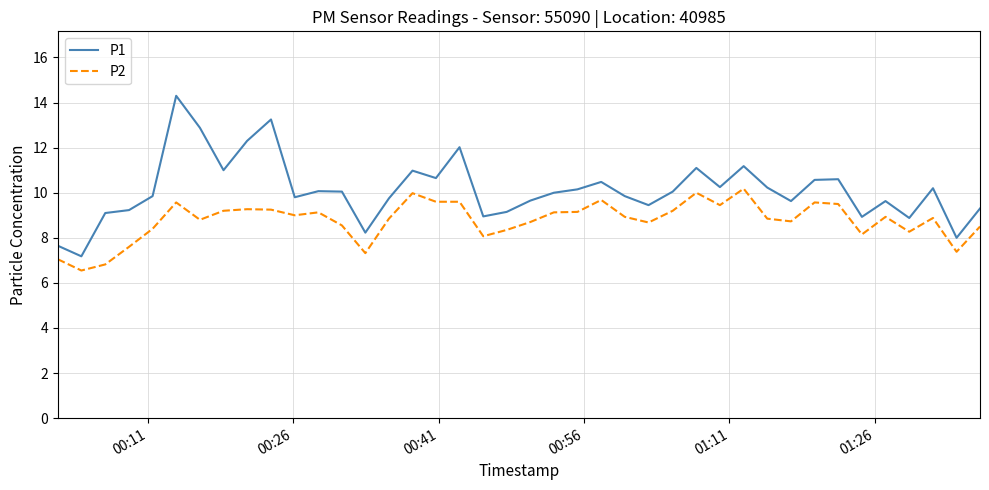

Which series has the largest range (max minus min)?

P1